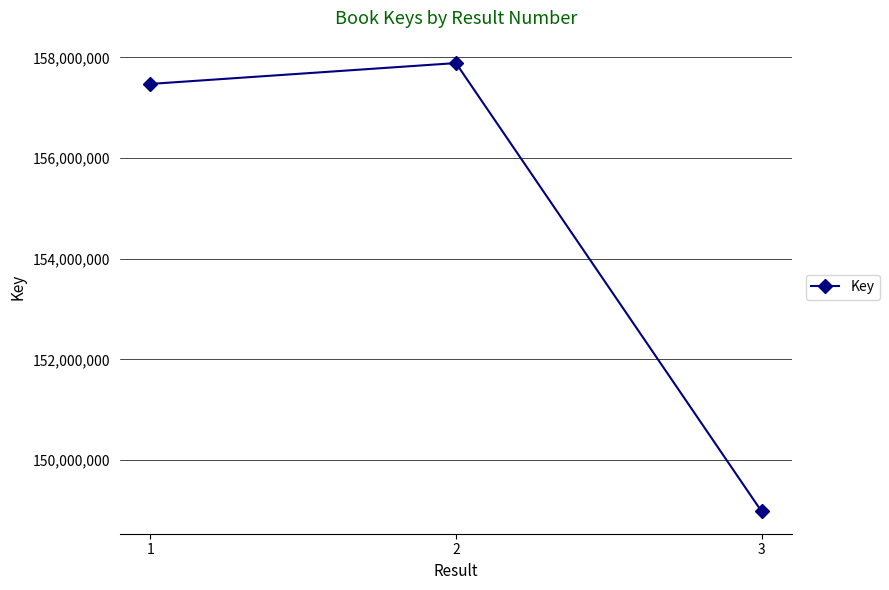

Reading left to right, extract all data points from this chart.

1=157474839	2=157888922	3=148983386